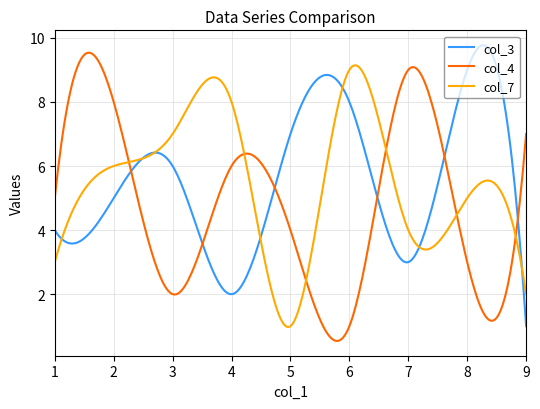

What is the highest value of the col_4 series?

9.5